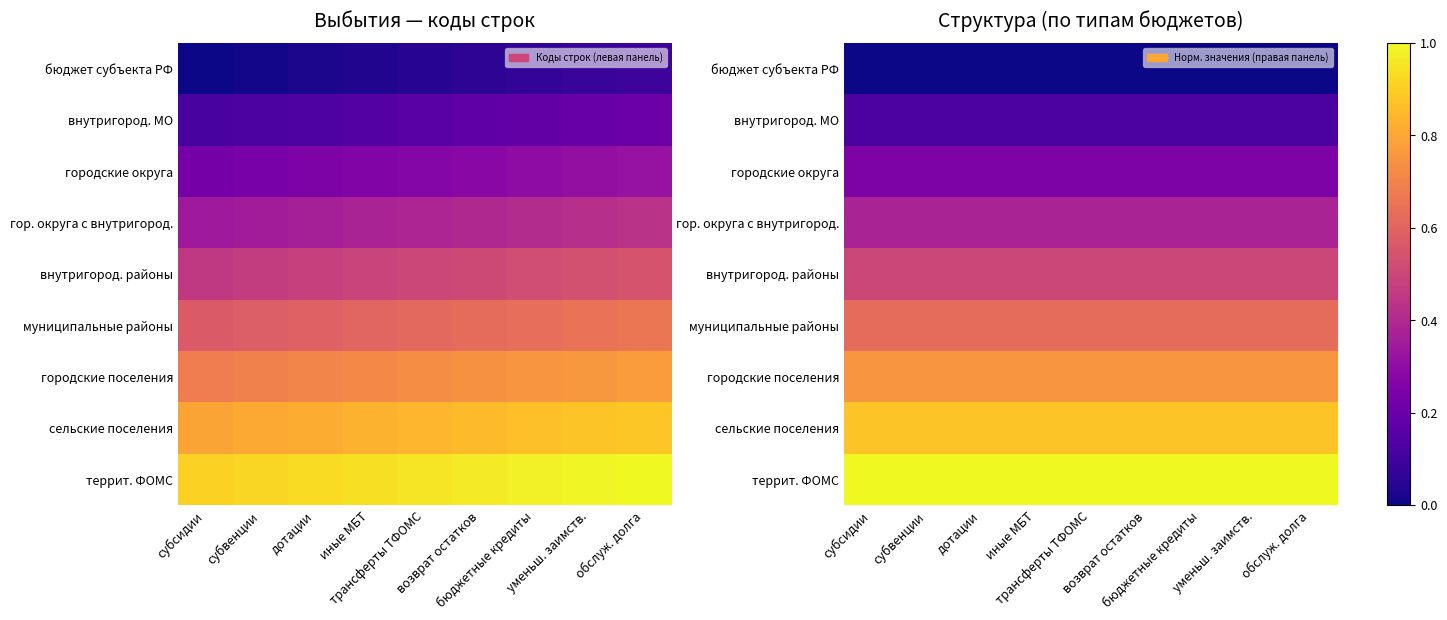

How many series are shown in this chart?

9